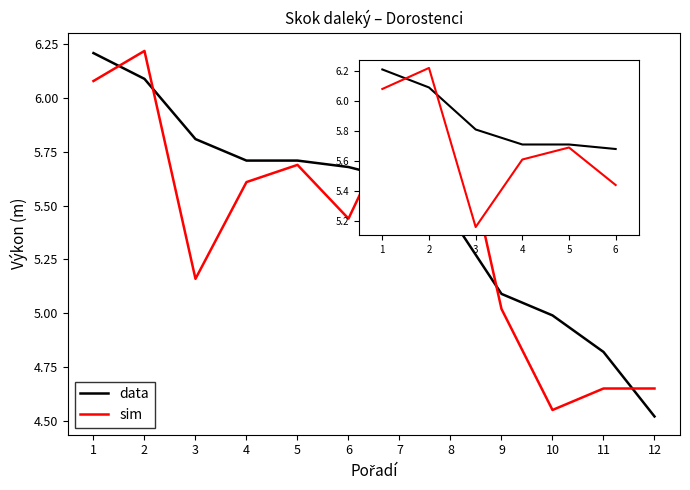

Between 1 and 3, which series saw the biggest shift?

sim